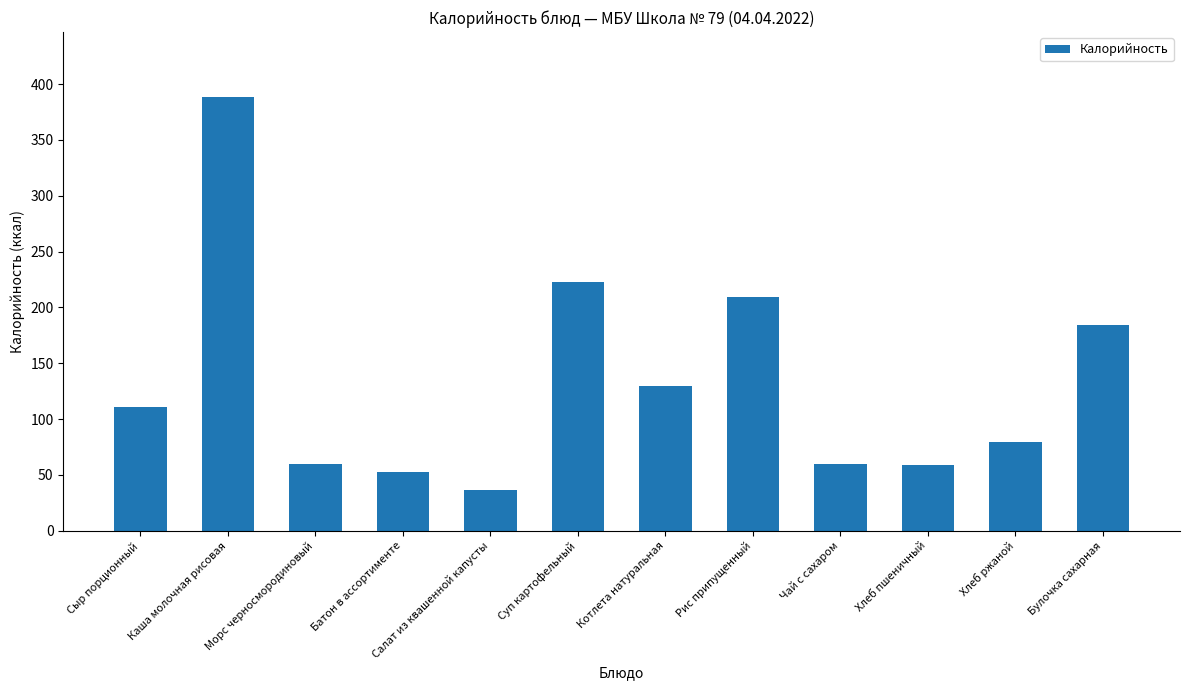

How many distinct data groups are displayed?

1